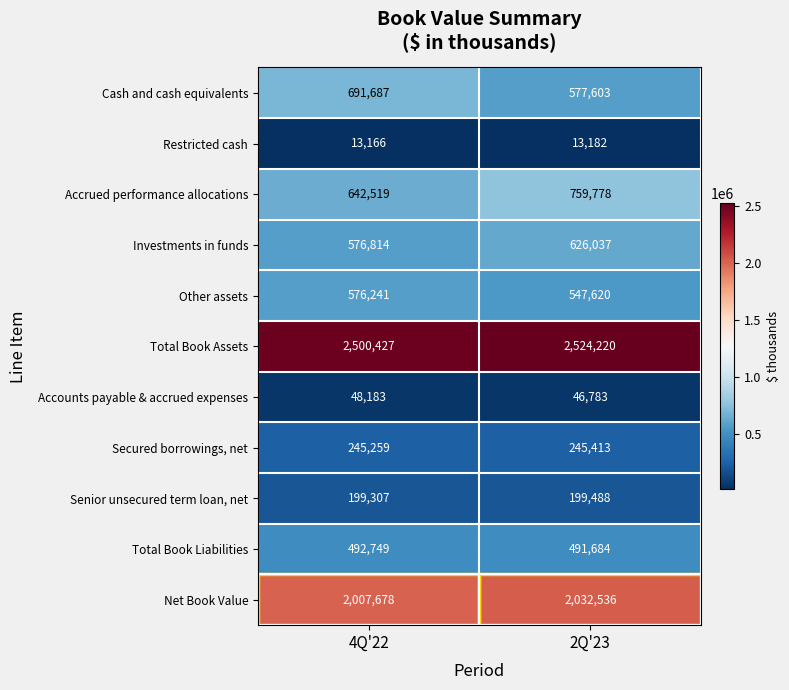

Where is Secured borrowings, net nearest to the value 245336?

4Q'22